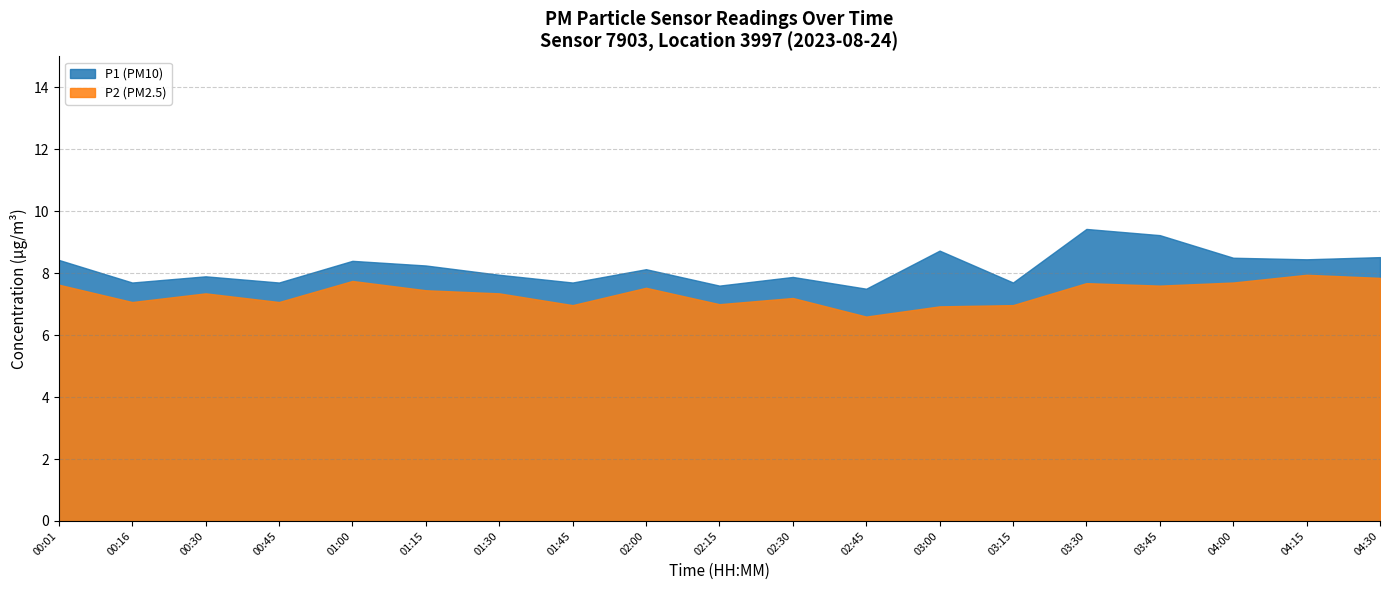

Rank the categories by P2 value from highest to lowest.

04:15, 04:30, 01:00, 04:00, 03:30, 00:01, 03:45, 02:00, 01:15, 00:30, 01:30, 02:30, 00:16, 00:45, 02:15, 01:45, 03:15, 03:00, 02:45